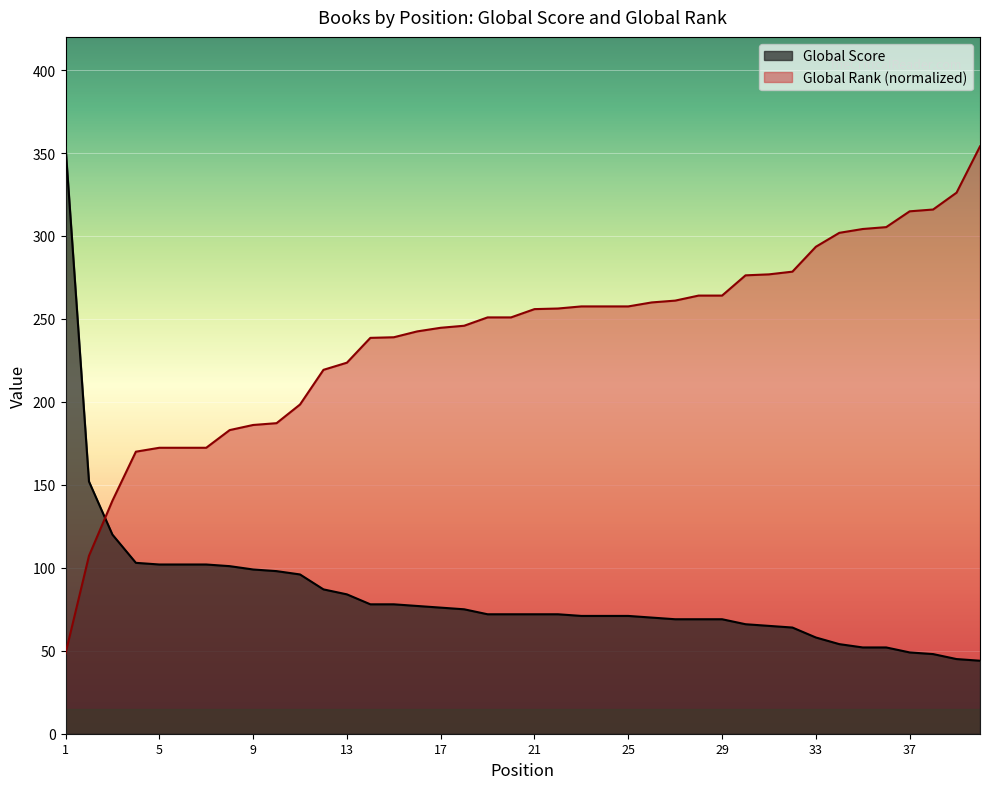

Reading right to left, extract all data points from this chart.

Global Score: 40=44.0	39=45.0	38=48.0	37=49.0	36=52.0	35=52.0	34=54.0	33=58.0	32=64.0	31=65.0	30=66.0	29=69.0	28=69.0	27=69.0	26=70.0	25=71.0	24=71.0	23=71.0	22=72.0	21=72.0	20=72.0	19=72.0	18=75.0	17=76.0	16=77.0	15=78.0	14=78.0	13=84.0	12=87.0	11=96.0	10=98.0	9=99.0	8=101.0	7=102.0	6=102.0	5=102.0	4=103.0	3=120.0	2=152.0	1=354.0
Global Rank (scaled): 40=354.0	39=326.1	38=316.0	37=314.9	36=305.3	35=304.2	34=301.9	33=293.5	32=278.5	31=276.9	30=276.3	29=264.1	28=264.1	27=261.0	26=260.0	25=257.6	24=257.6	23=257.6	22=256.3	21=255.9	20=250.9	19=250.9	18=245.9	17=244.7	16=242.5	15=239.0	14=238.6	13=223.6	12=219.3	11=198.4	10=187.2	9=186.1	8=183.0	7=172.4	6=172.4	5=172.4	4=170.0	3=140.4	2=107.2	1=48.3